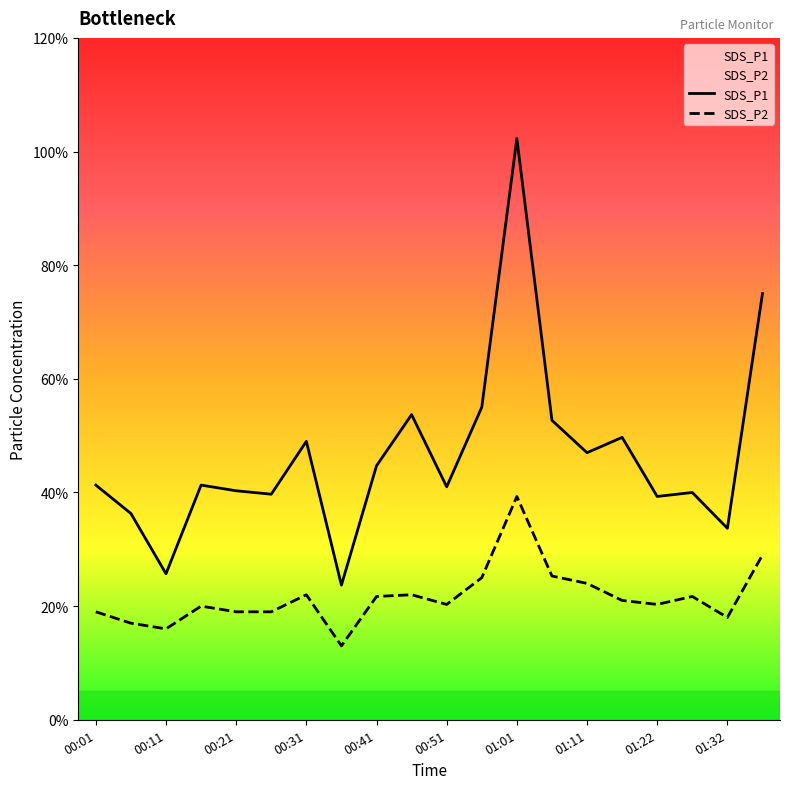

At which category does SDS_P2 reach its first local valley?

00:11